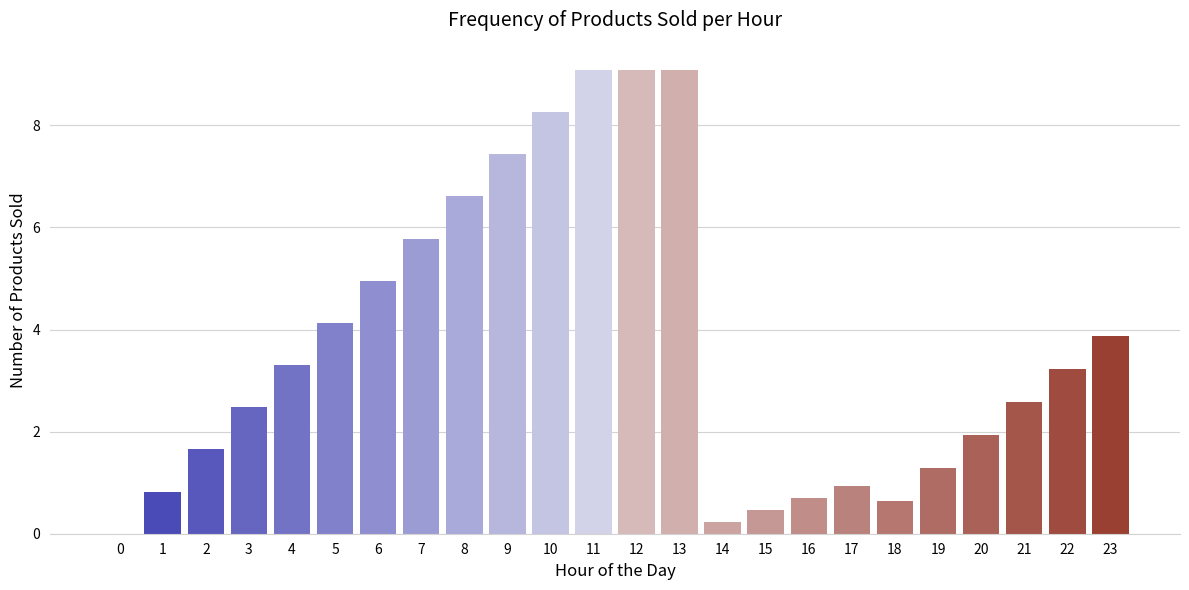

At which label does the data first exceed 3?

4